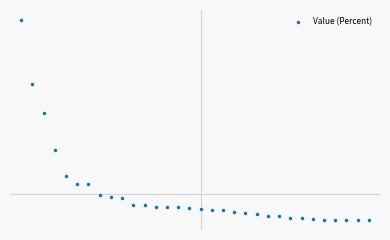

Is this an area chart (filled region under the line)?

No